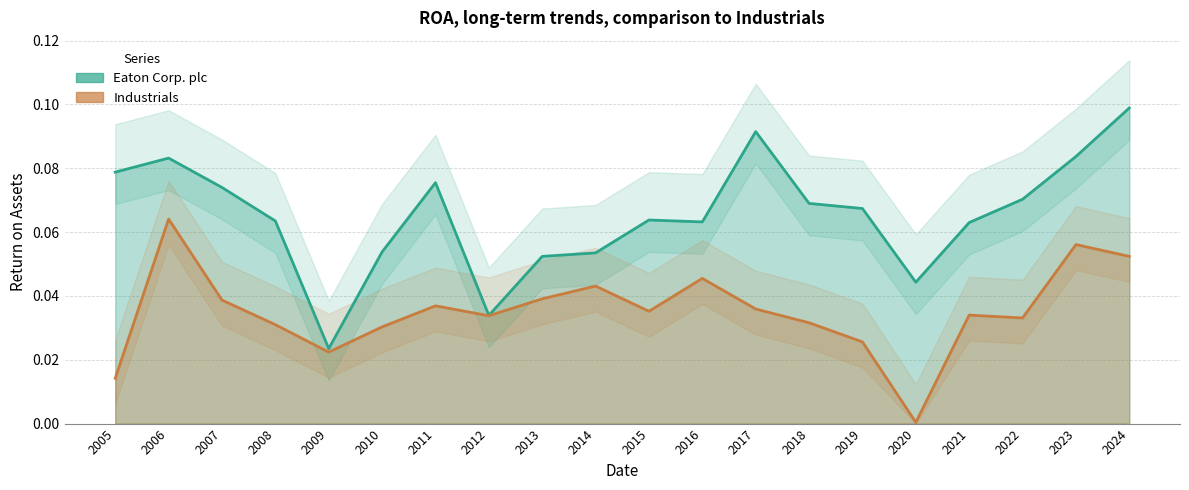

True or false: Industrials and Eaton Corp. plc cross at least once.

False